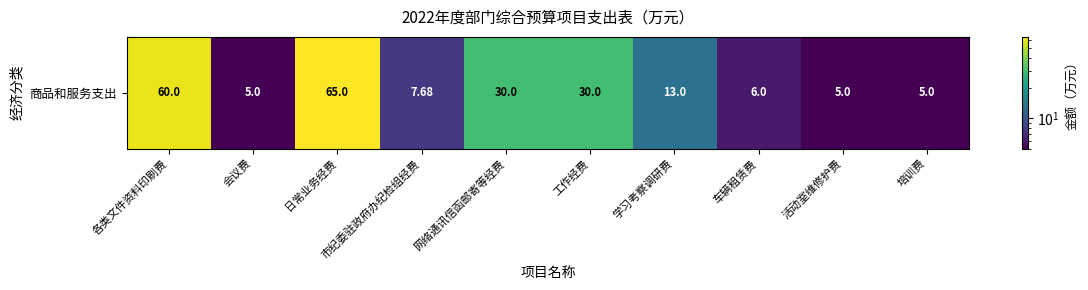

How many series are shown in this chart?

1